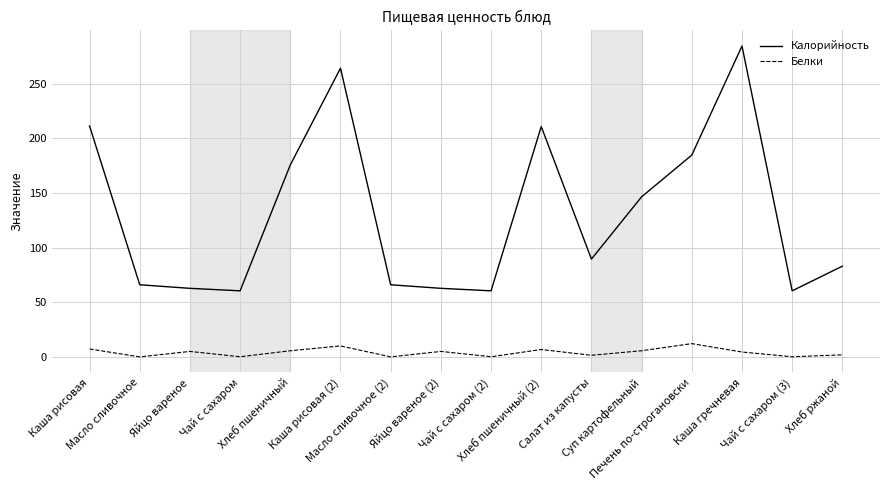

What is the difference between the maximum and minimum values in the Белки series?

12.1